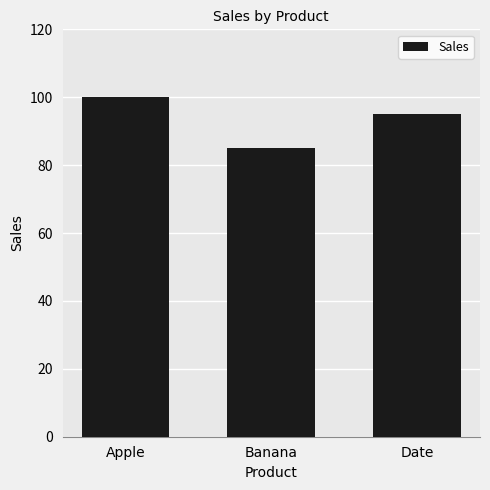

Between Banana and Date, which is larger?

Date